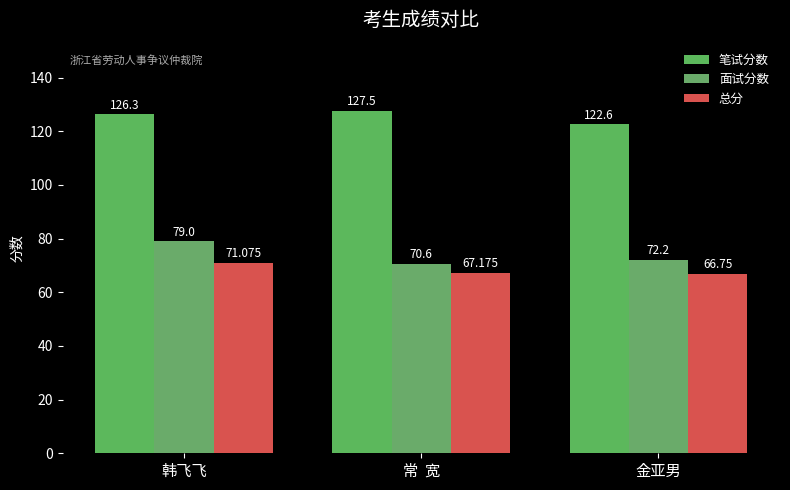

Reading left to right, list all the values displayed in this chart.

笔试分数: 韩飞飞=126.3	常  宽=127.5	金亚男=122.6
面试分数: 韩飞飞=79.0	常  宽=70.6	金亚男=72.2
总分: 韩飞飞=71.1	常  宽=67.2	金亚男=66.8